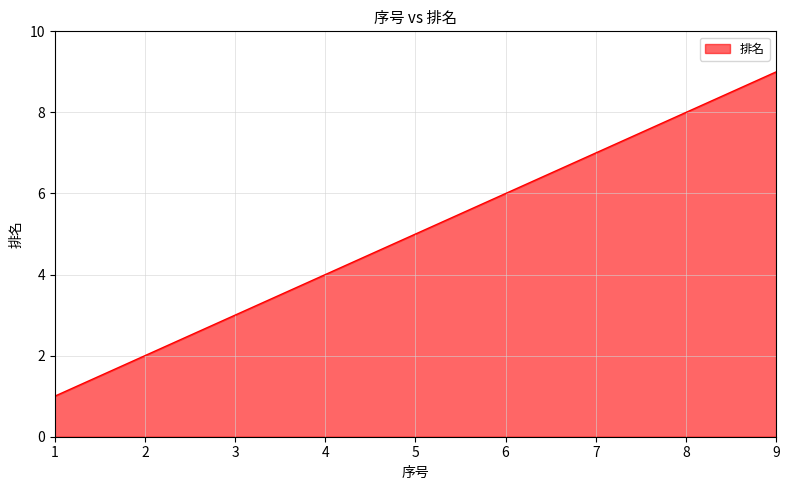

List the labels in order of value, smallest first.

1, 2, 3, 4, 5, 6, 7, 8, 9